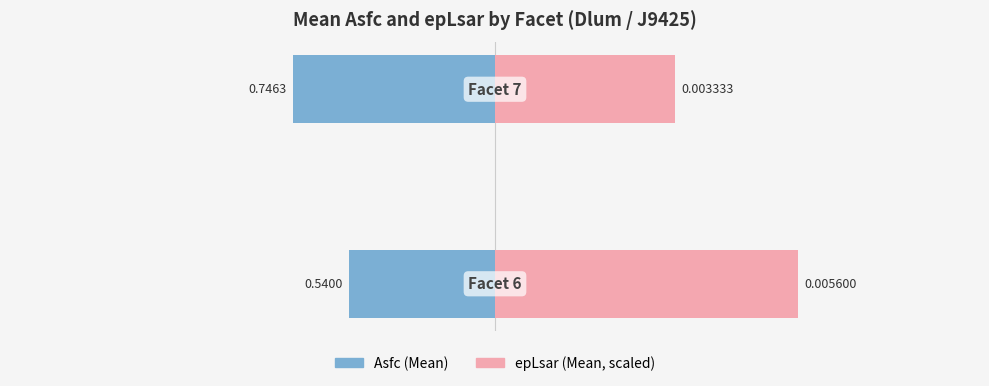

How many groups of bars are there?

2